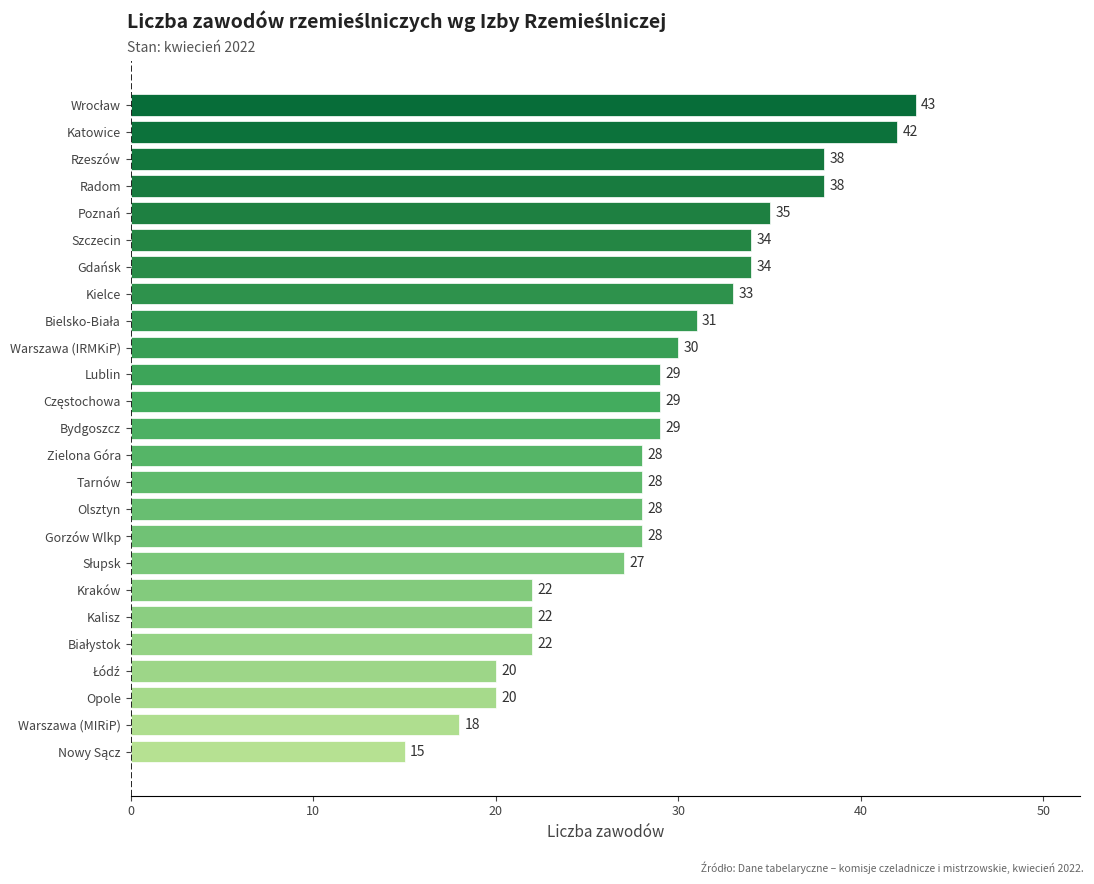

How many distinct data groups are displayed?

1